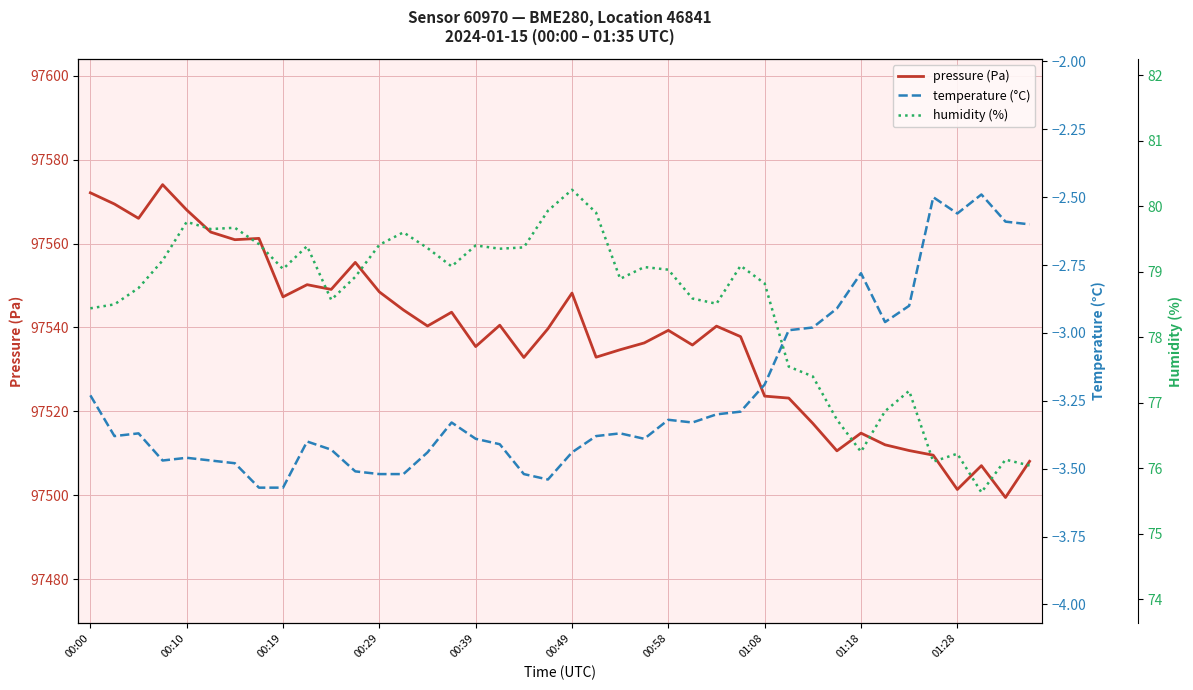

What is the average value of the pressure (Pa) series?

97537.6